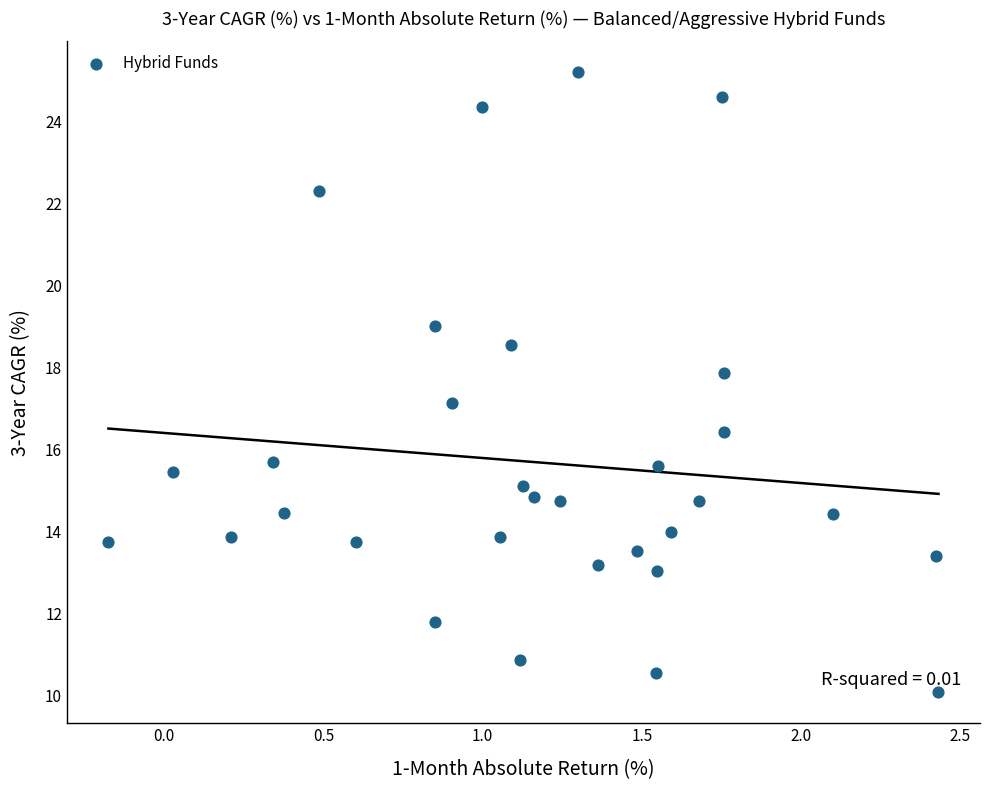

What is the range of Y values (max minus min)?

15.1